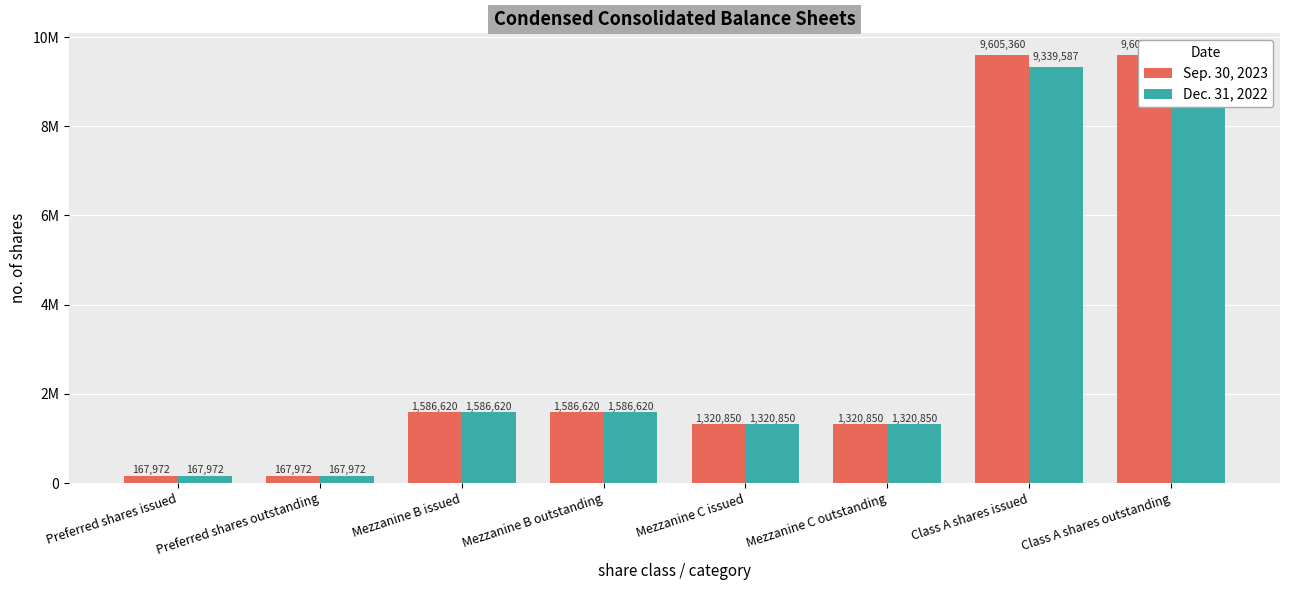

How many values in the Dec. 31, 2022 series are below 1586620?

4